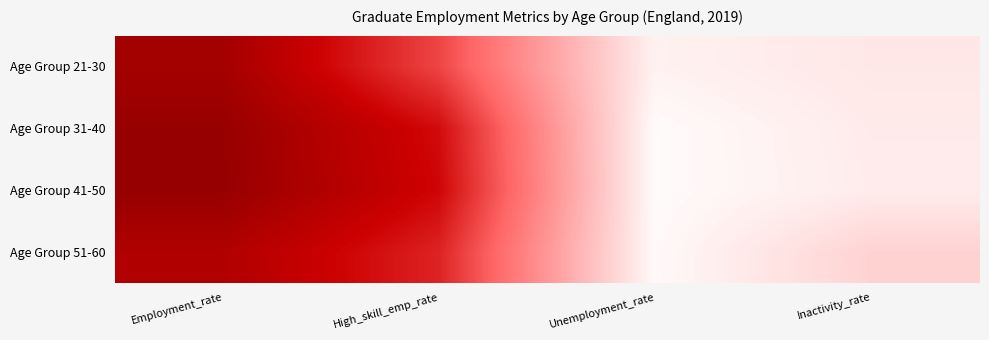

At how many categories does at least one series exceed 31?

2